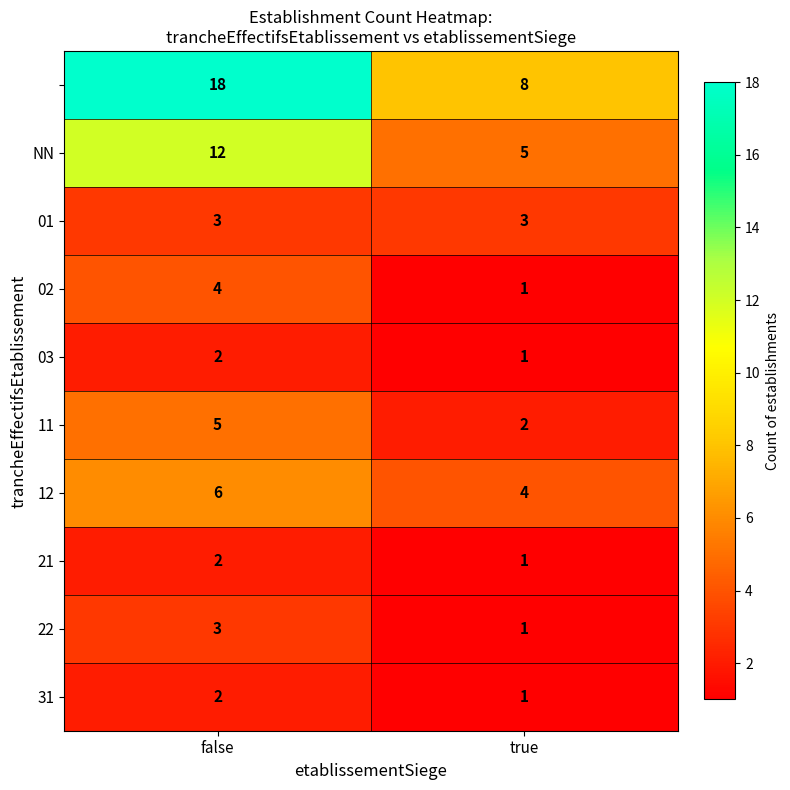

What is the spread (max minus min) of values at true?

7